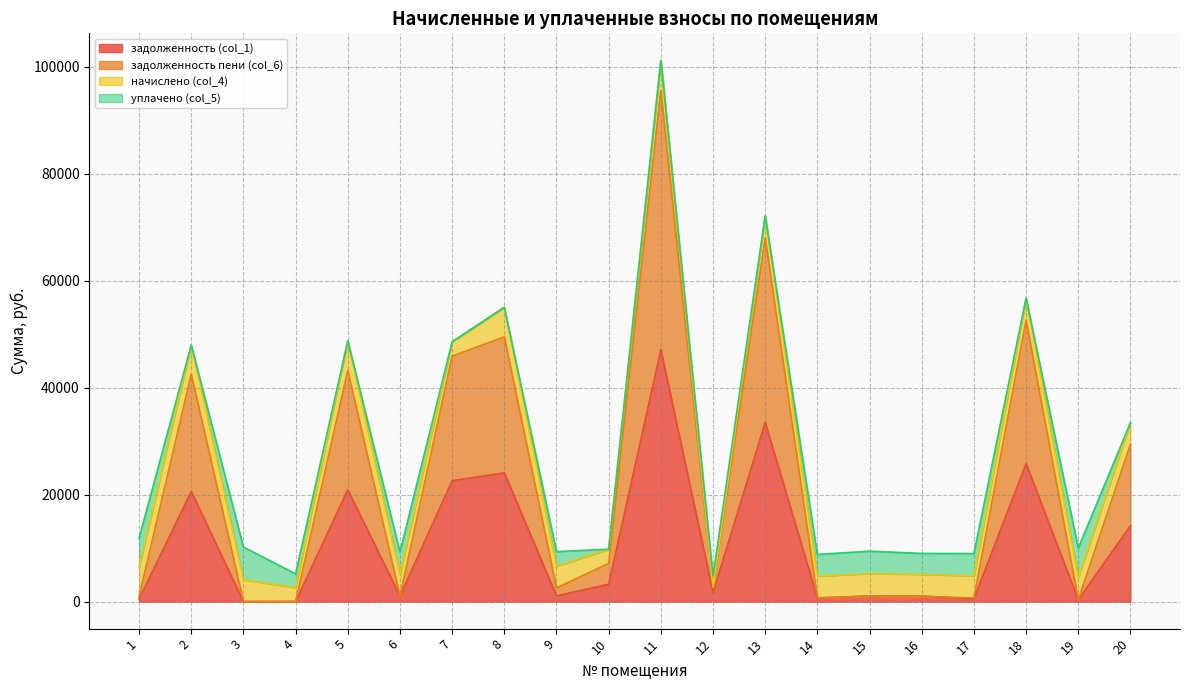

What is the average value of the задолженность (col_1) series?

10987.0